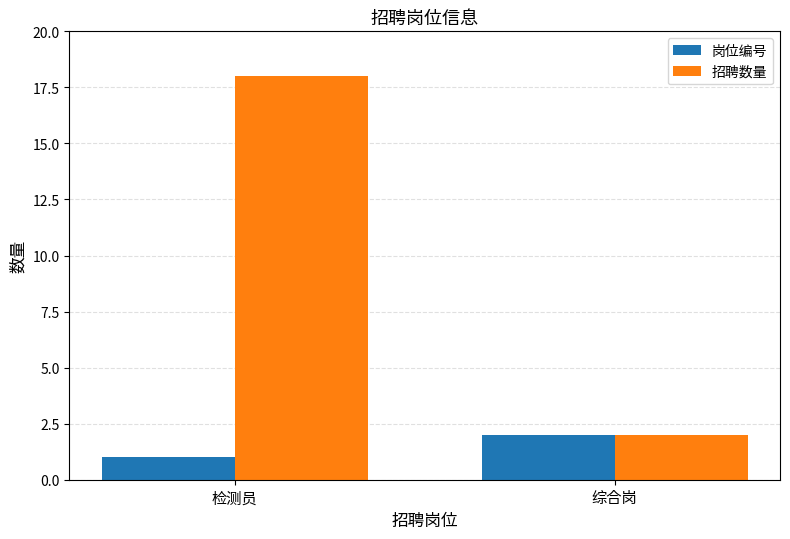

At 检测员, list the series in order from smallest to largest.

岗位编号, 招聘数量